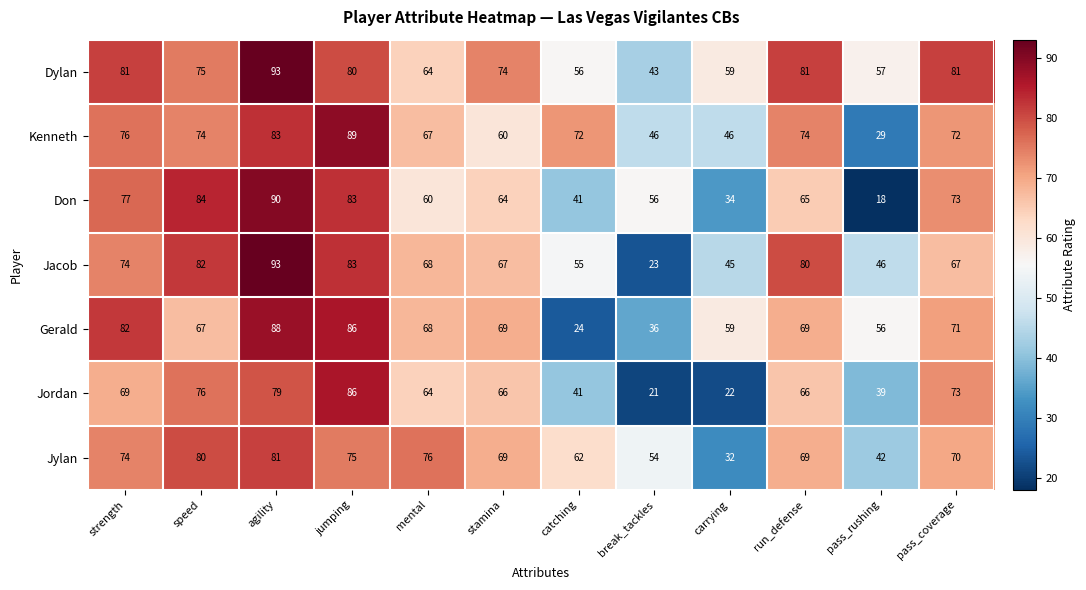

Count the number of data series in this chart.

7